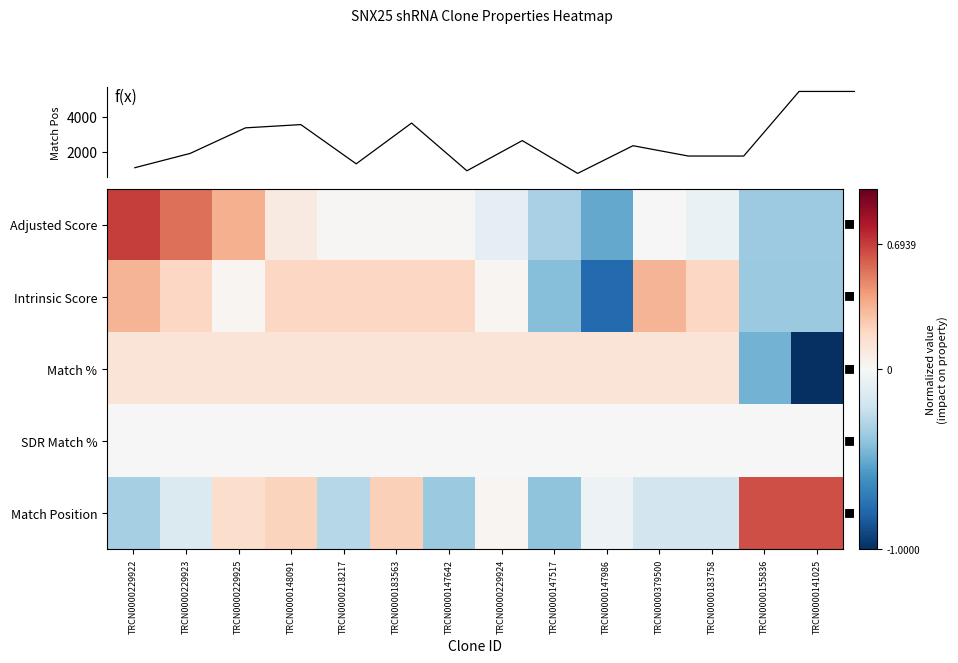

Reading right to left, transcribe all the data shown in this chart.

Adjusted Score: TRCN0000141025=-0.4	TRCN0000155836=-0.4	TRCN0000183758=-0.1	TRCN0000379500=-0.0	TRCN0000147986=-0.5	TRCN0000147517=-0.3	TRCN0000229924=-0.1	TRCN0000147642=0.0	TRCN0000183563=0.0	TRCN0000218217=0.0	TRCN0000148091=0.1	TRCN0000229925=0.4	TRCN0000229923=0.5	TRCN0000229922=0.7
Intrinsic Score: TRCN0000141025=-0.4	TRCN0000155836=-0.4	TRCN0000183758=0.2	TRCN0000379500=0.3	TRCN0000147986=-0.8	TRCN0000147517=-0.4	TRCN0000229924=0.0	TRCN0000147642=0.2	TRCN0000183563=0.2	TRCN0000218217=0.2	TRCN0000148091=0.2	TRCN0000229925=0.0	TRCN0000229923=0.2	TRCN0000229922=0.3
Match %: TRCN0000141025=-1.0	TRCN0000155836=-0.5	TRCN0000183758=0.1	TRCN0000379500=0.1	TRCN0000147986=0.1	TRCN0000147517=0.1	TRCN0000229924=0.1	TRCN0000147642=0.1	TRCN0000183563=0.1	TRCN0000218217=0.1	TRCN0000148091=0.1	TRCN0000229925=0.1	TRCN0000229923=0.1	TRCN0000229922=0.1
SDR Match %: TRCN0000141025=0.0	TRCN0000155836=0.0	TRCN0000183758=0.0	TRCN0000379500=0.0	TRCN0000147986=0.0	TRCN0000147517=0.0	TRCN0000229924=0.0	TRCN0000147642=0.0	TRCN0000183563=0.0	TRCN0000218217=0.0	TRCN0000148091=0.0	TRCN0000229925=0.0	TRCN0000229923=0.0	TRCN0000229922=0.0
Match Position: TRCN0000141025=0.6	TRCN0000155836=0.6	TRCN0000183758=-0.2	TRCN0000379500=-0.2	TRCN0000147986=-0.0	TRCN0000147517=-0.4	TRCN0000229924=0.0	TRCN0000147642=-0.4	TRCN0000183563=0.2	TRCN0000218217=-0.3	TRCN0000148091=0.2	TRCN0000229925=0.2	TRCN0000229923=-0.1	TRCN0000229922=-0.3